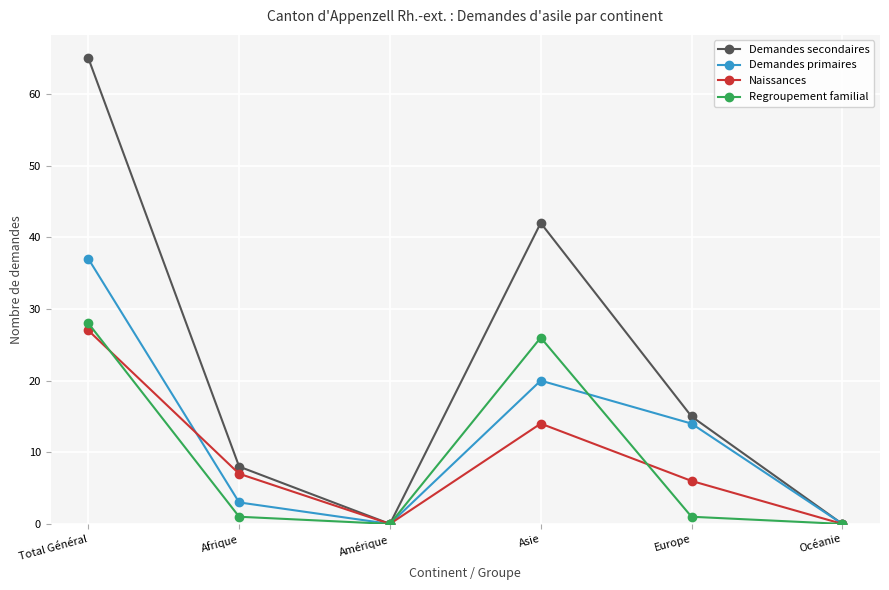

What position from the right is Afrique?

5